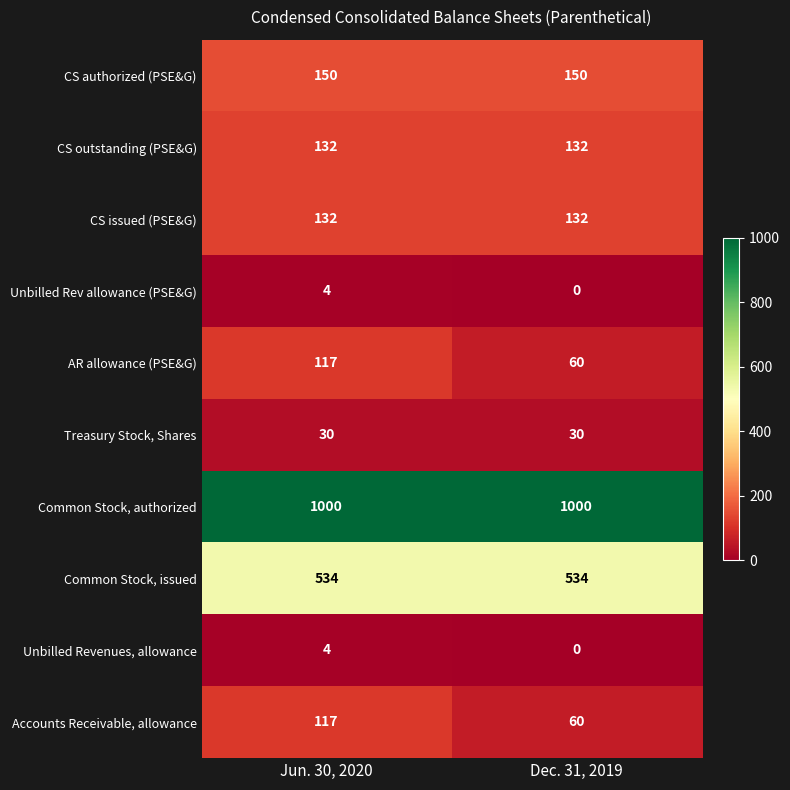

Reading right to left, transcribe all the data shown in this chart.

CS authorized (PSE&G): 150	150
CS outstanding (PSE&G): 132	132
CS issued (PSE&G): 132	132
Unbilled Rev allowance (PSE&G): 0	4
AR allowance (PSE&G): 60	117
Treasury Stock, Shares: 30	30
Common Stock, authorized: 1000	1000
Common Stock, issued: 534	534
Unbilled Revenues, allowance: 0	4
Accounts Receivable, allowance: 60	117